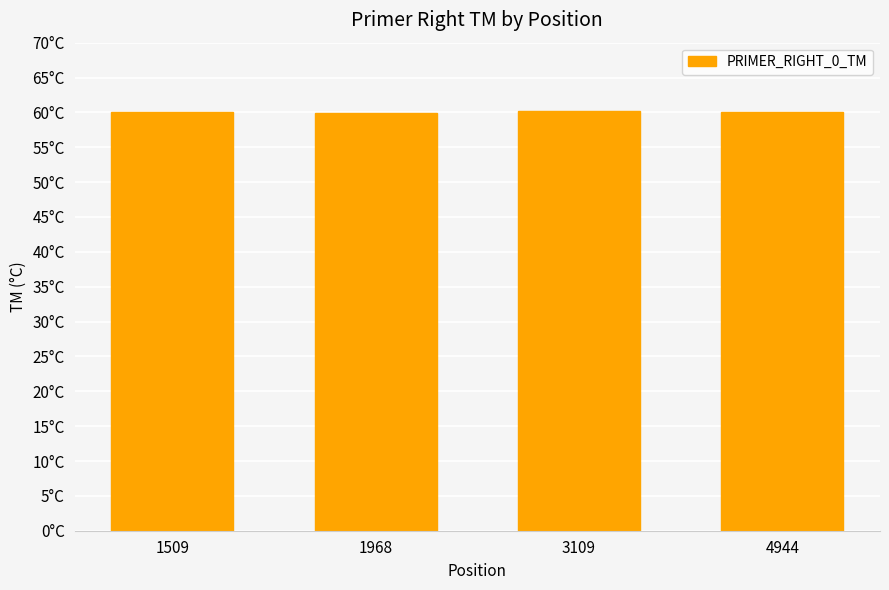

List the labels in order of value, smallest first.

1968, 1509, 4944, 3109